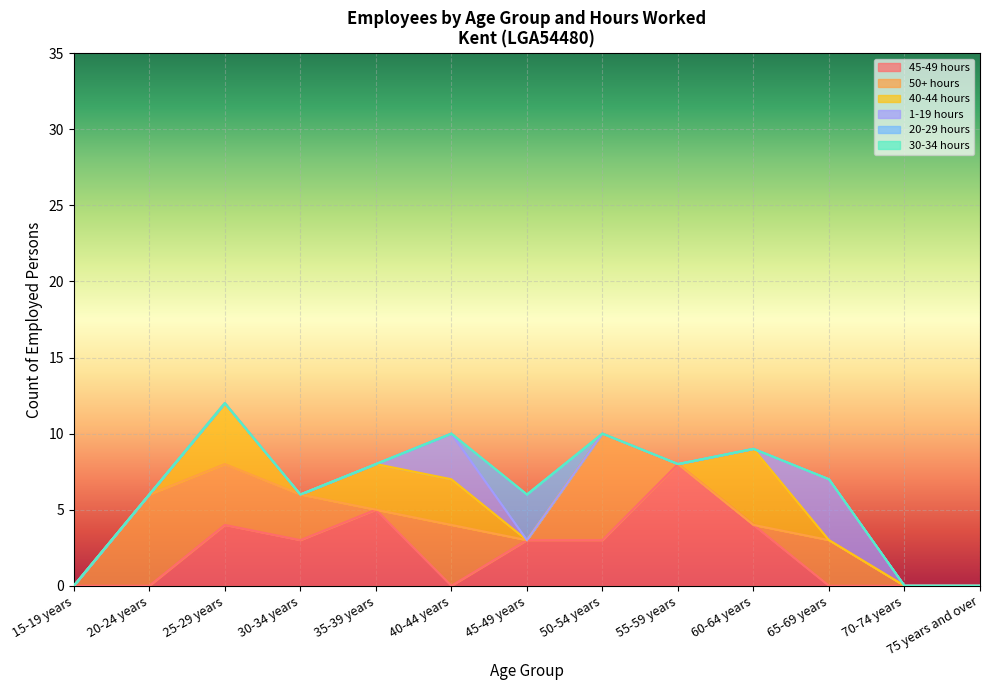

Between 55-59 years and 75 years and over, which series saw the biggest shift?

45-49 hours